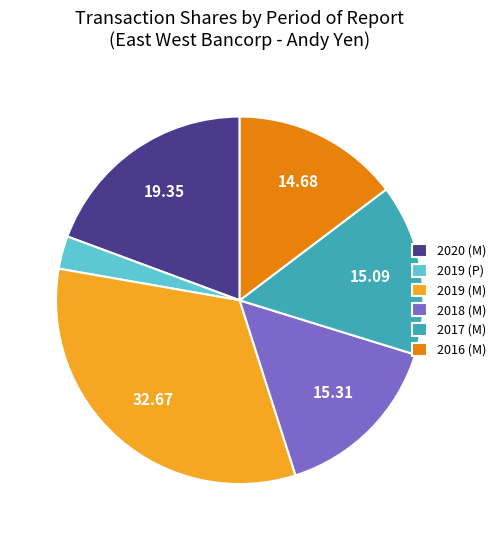

Is it true that 2017 (M) is 15% of the pie?

True